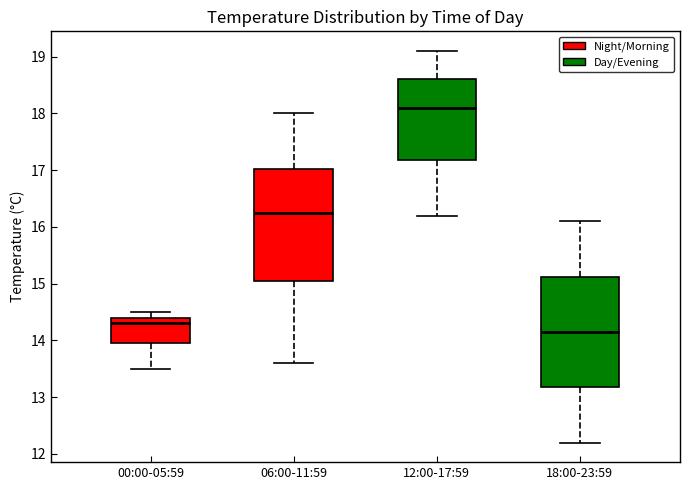

Where does the median line of the box for 00:00-05:59 sit on the y-axis? The values are not printed on the chart, so give them approximately, as read against the axis.

14.3